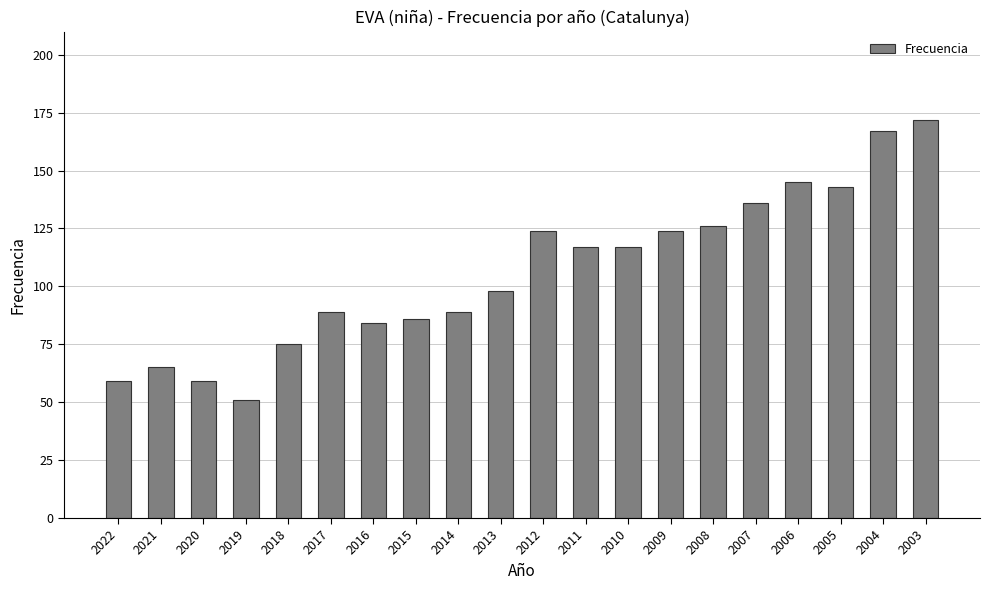

Reading right to left, list all the values displayed in this chart.

2003=172	2004=167	2005=143	2006=145	2007=136	2008=126	2009=124	2010=117	2011=117	2012=124	2013=98	2014=89	2015=86	2016=84	2017=89	2018=75	2019=51	2020=59	2021=65	2022=59